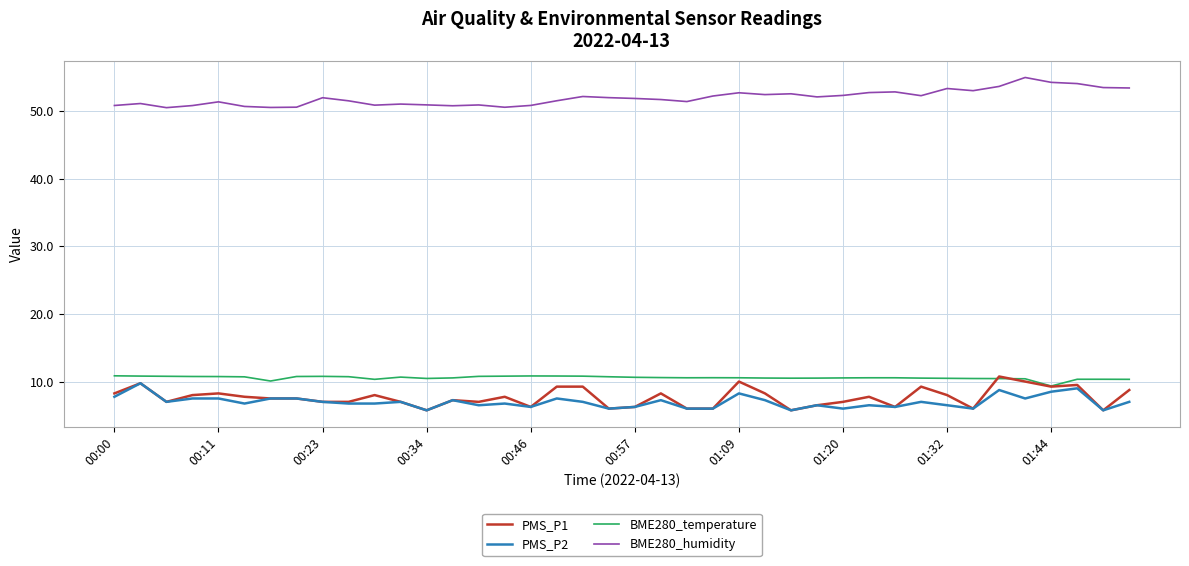

True or false: BME280_humidity and BME280_temperature cross at least once.

False